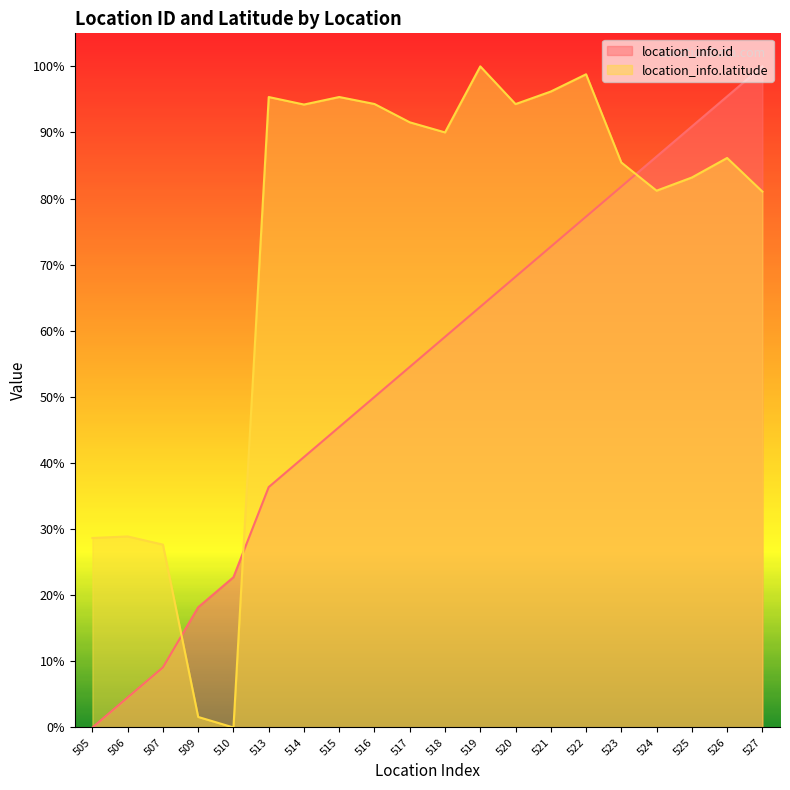

At how many categories does at least one series exceed 99?

2